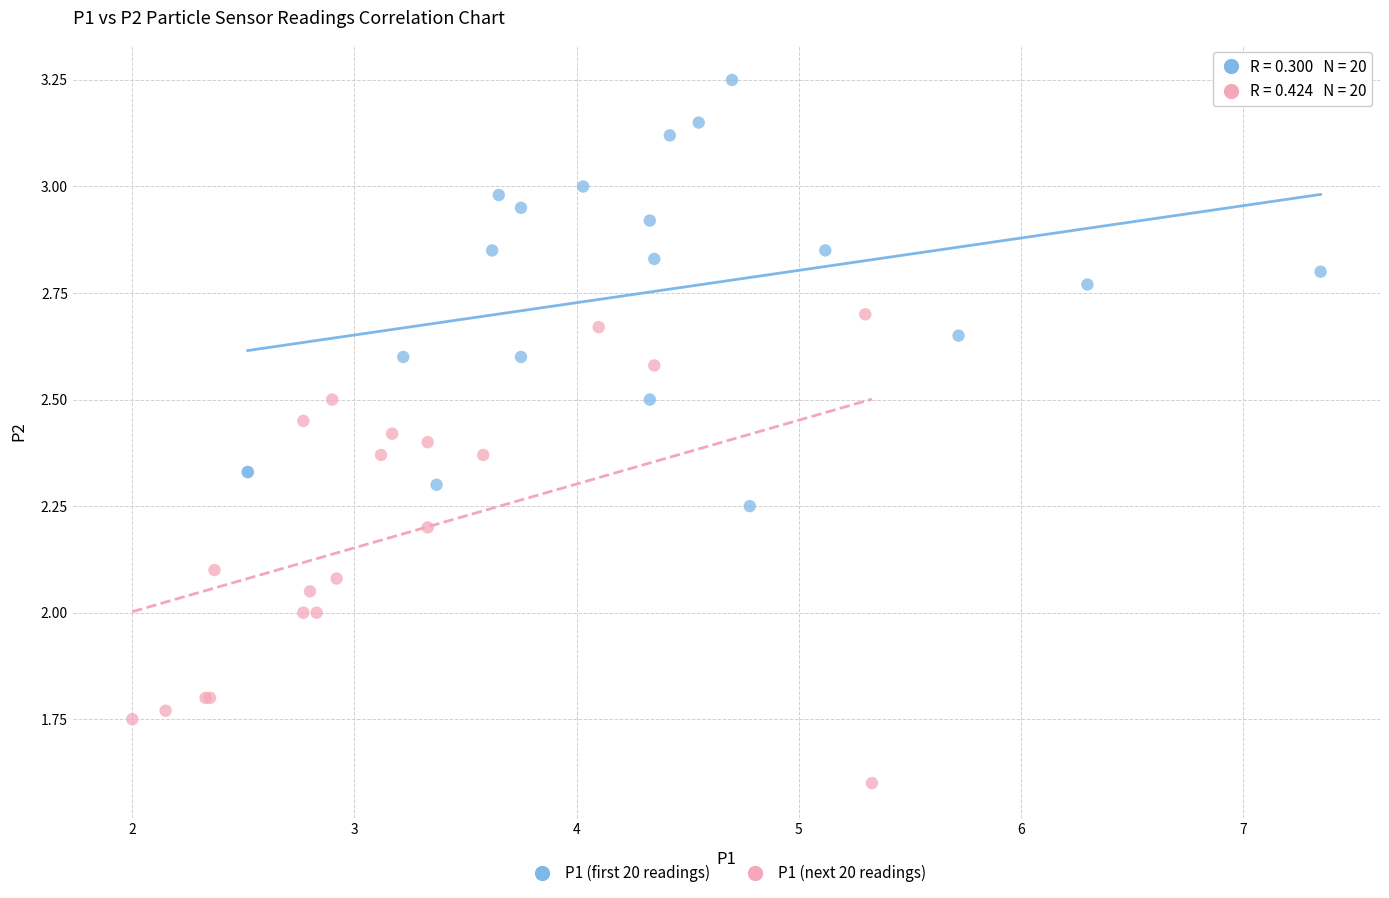

Which series reaches the minimum Y coordinate?

P1 (next 20 readings)